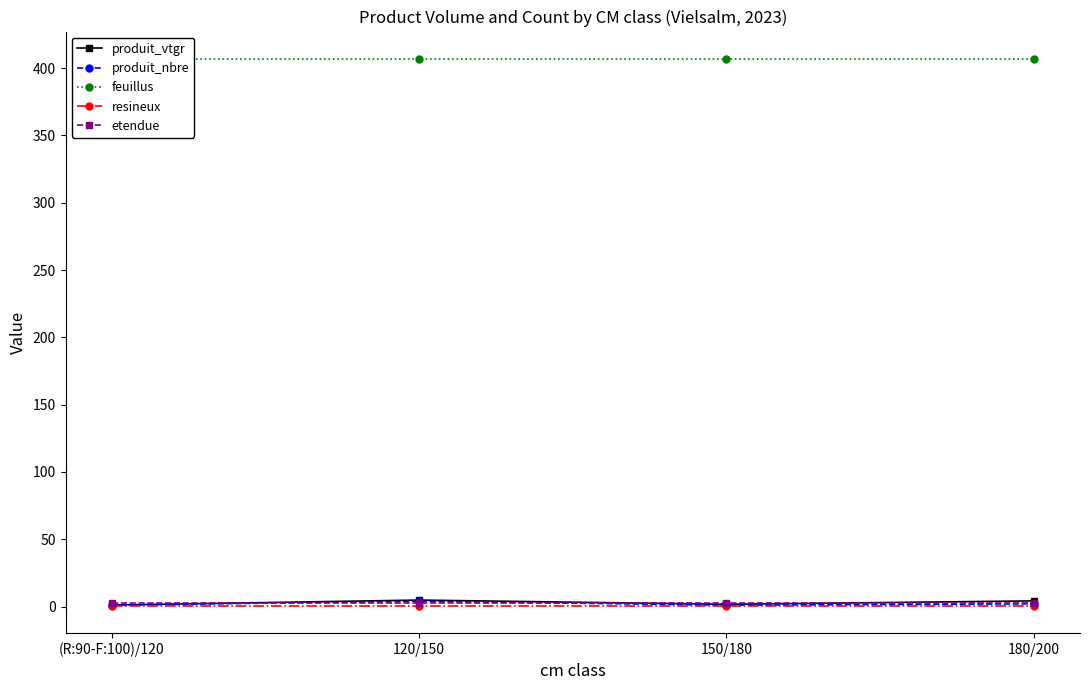

Reading left to right, list all the values displayed in this chart.

produit_vtgr: 1.1	4.8	1.7	4.2
produit_nbre: 1.0	4.0	1.0	2.0
feuillus: 406.8	406.8	406.8	406.8
resineux: 0.7	0.7	0.7	0.7
etendue: 2.9	2.9	2.9	2.9